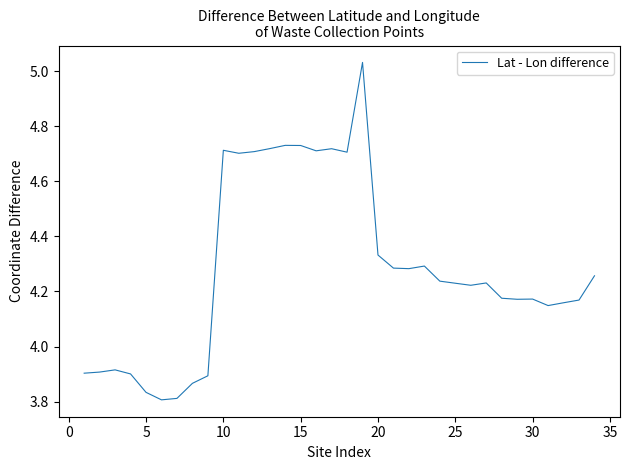

What is the difference between the maximum and minimum values?

1.2